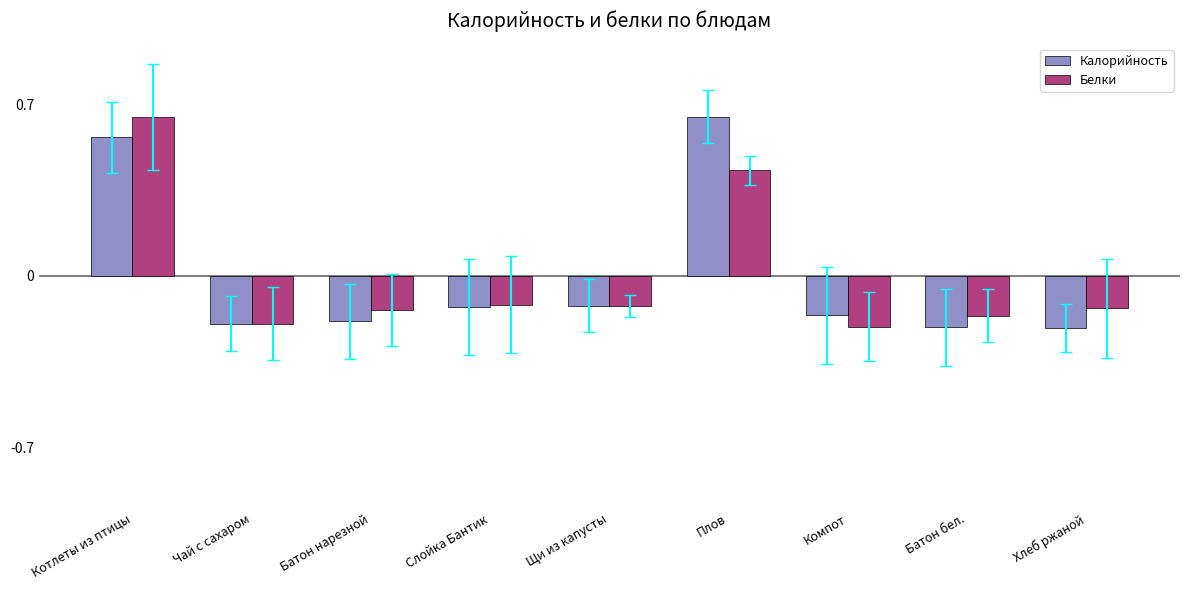

Does the chart contain any negative values?

Yes